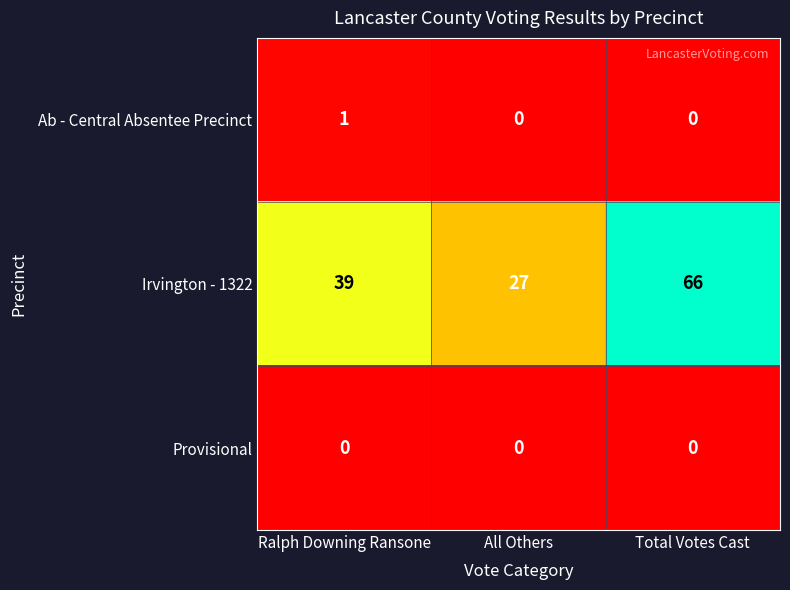

At which label does Irvington - 1322 reach its minimum?

All Others